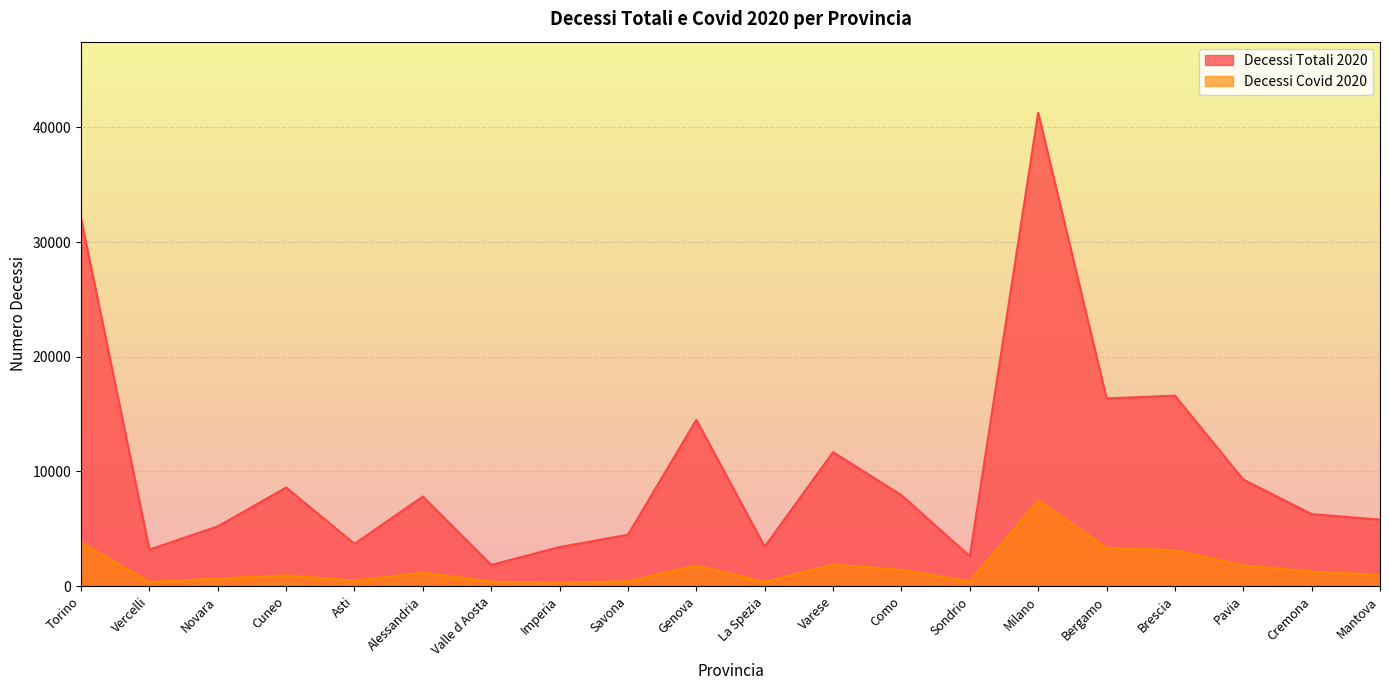

True or false: Decessi Covid 2020 and Decessi Totali 2020 intersect in this chart.

False